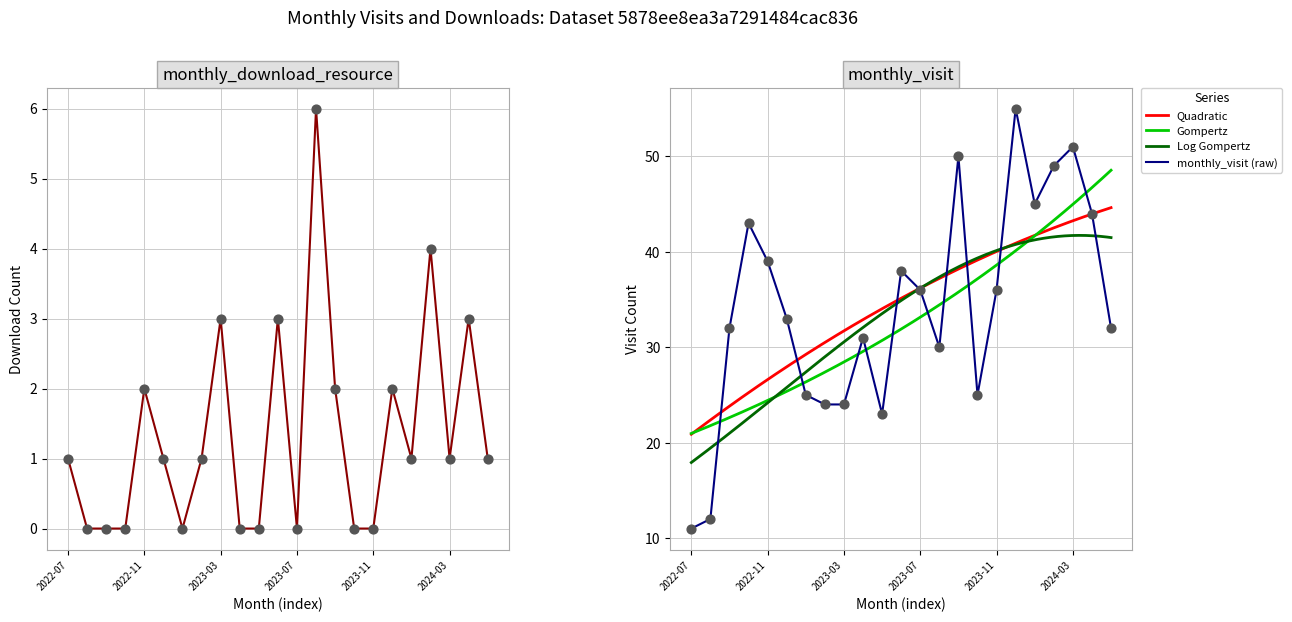

At how many categories does at least one series exceed 39?

7